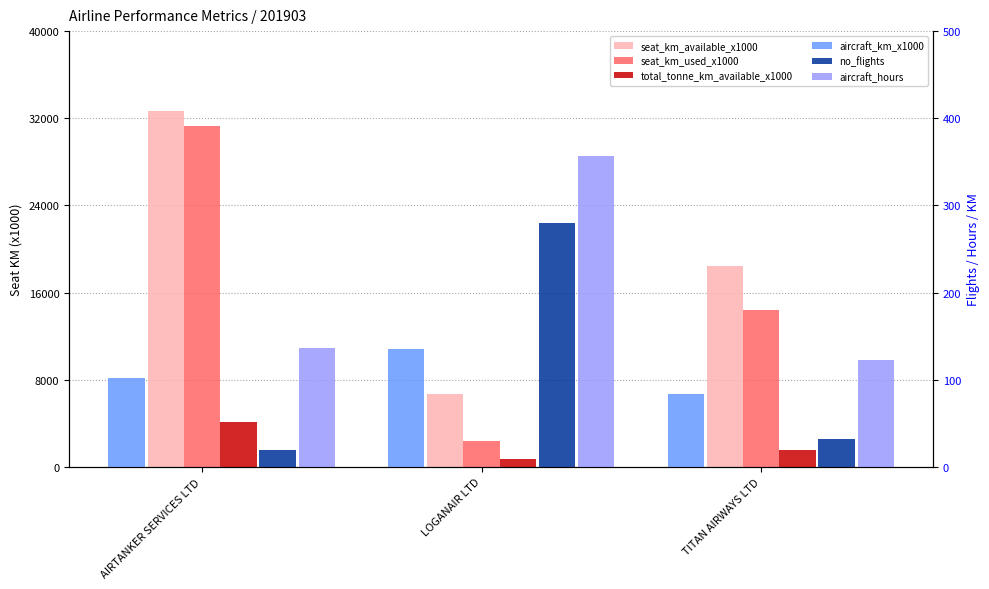

What position from the right is TITAN AIRWAYS LTD?

1